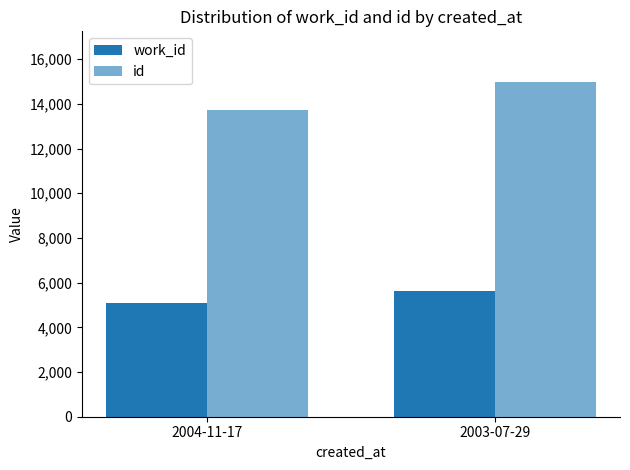

The value of id at 2004-11-17 is 13715. True or false?

True